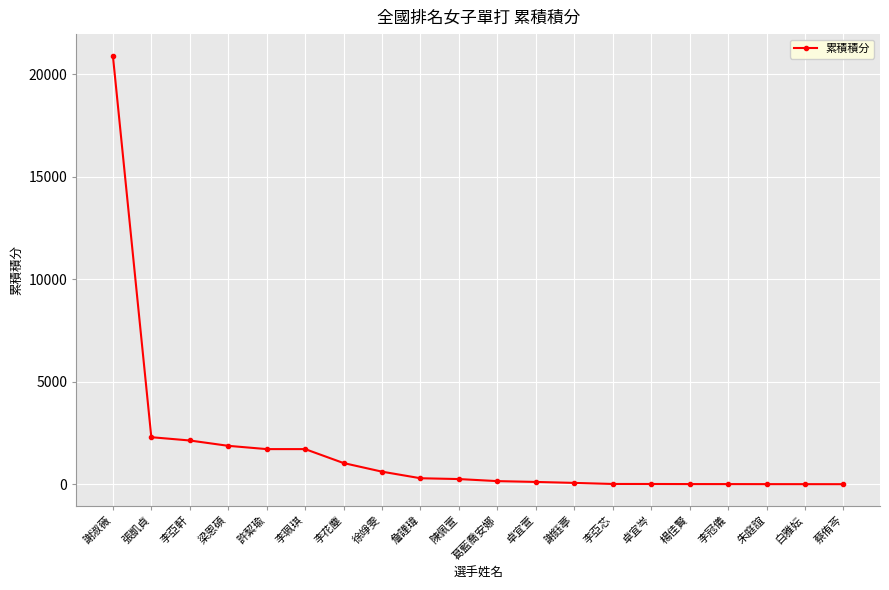

What position from the left is 李花塵?

7